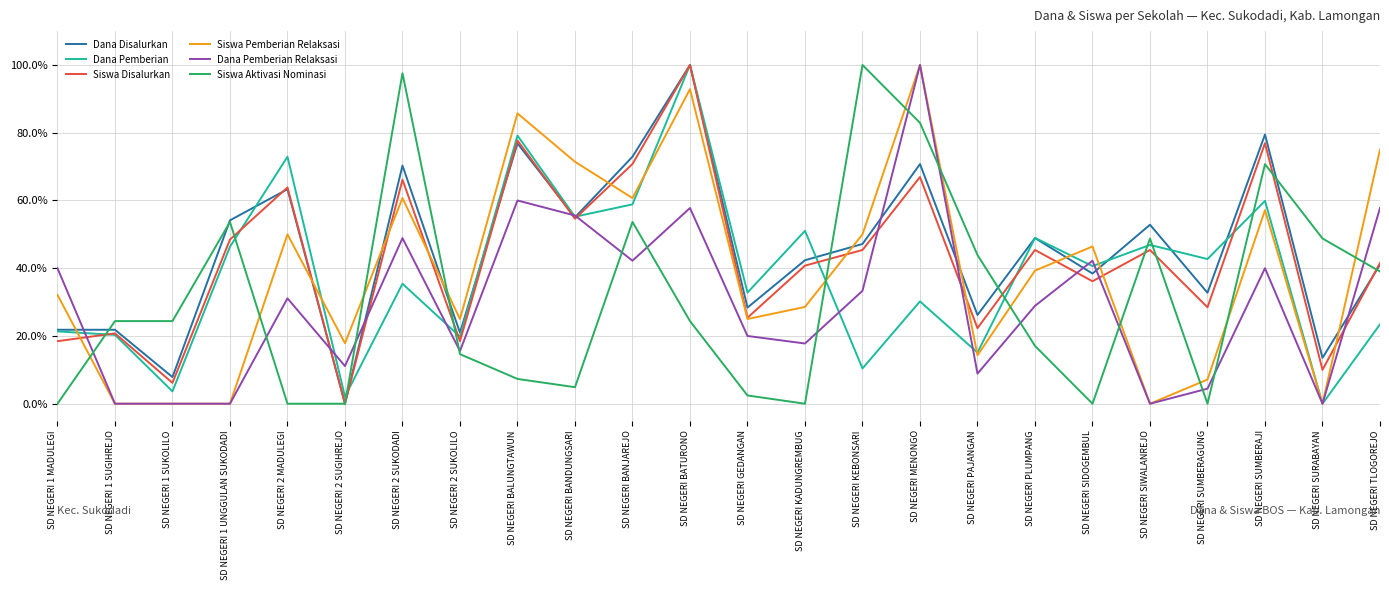

Where does the Dana Pemberian Relaksasi series first go above 31?

SD NEGERI 1 MADULEGI